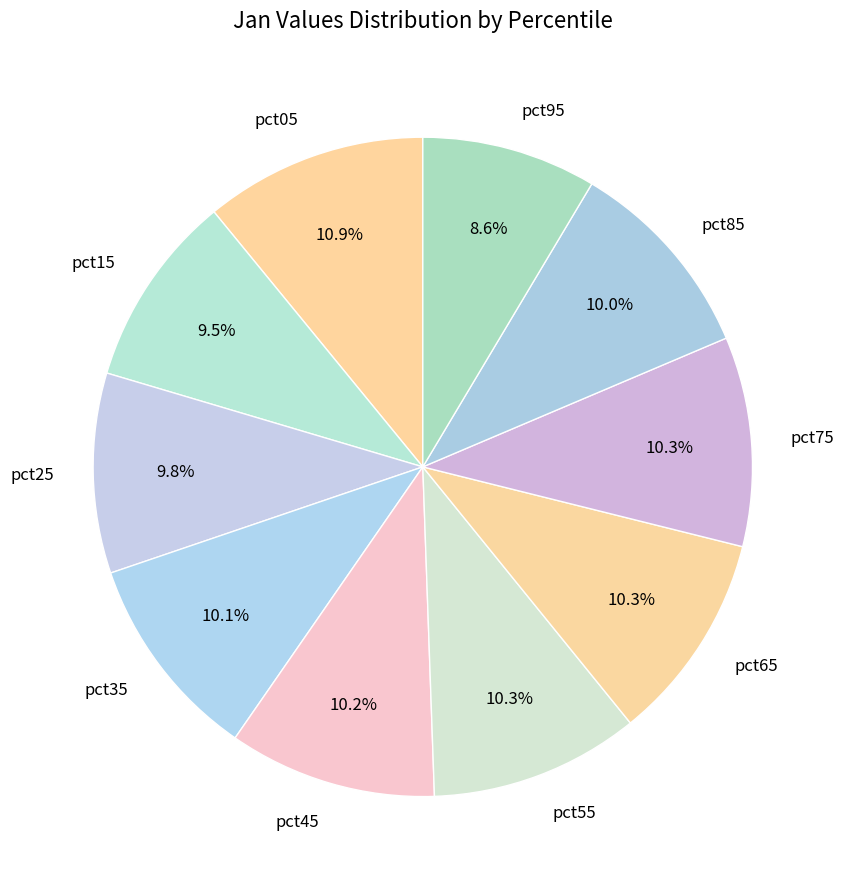

To the nearest percent, what is the average slice percentage?

10%